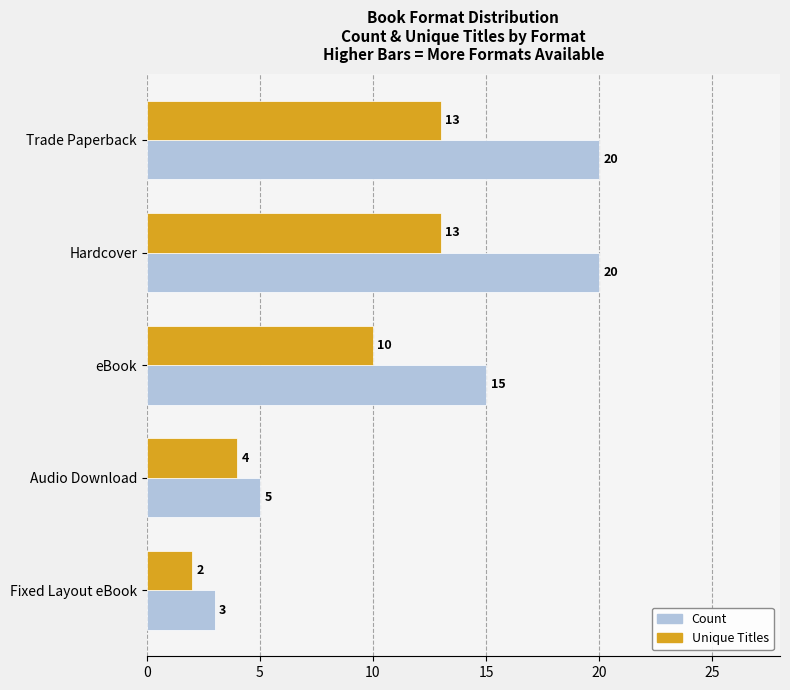

What is the highest value of the Unique Titles series?

13